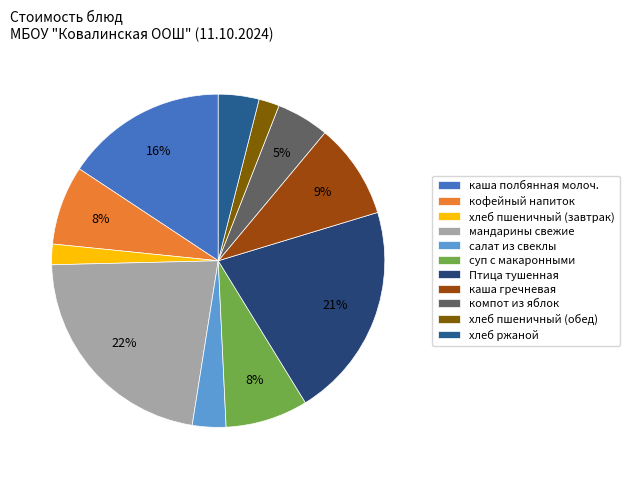

The хлеб пшеничный (завтрак) slice represents 2% of the pie. True or false?

True